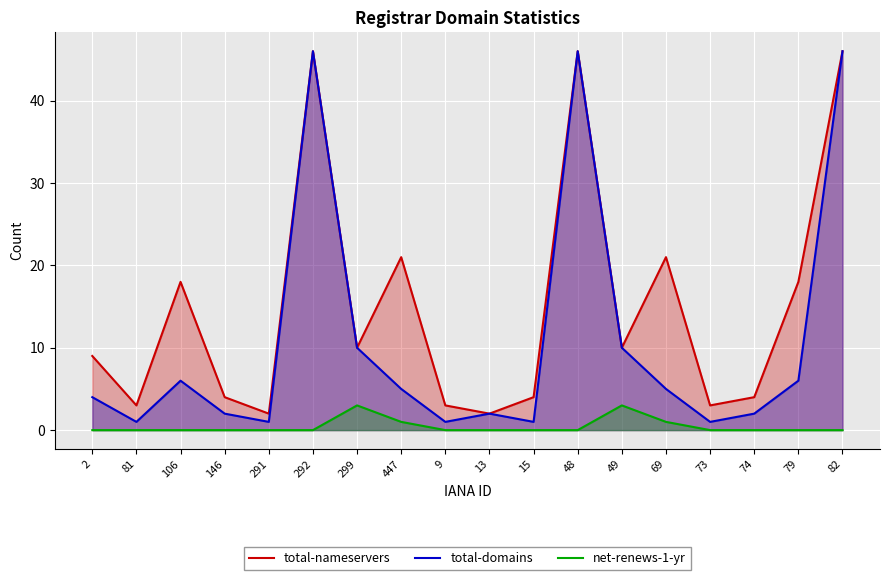

True or false: total-nameservers and total-domains intersect in this chart.

False